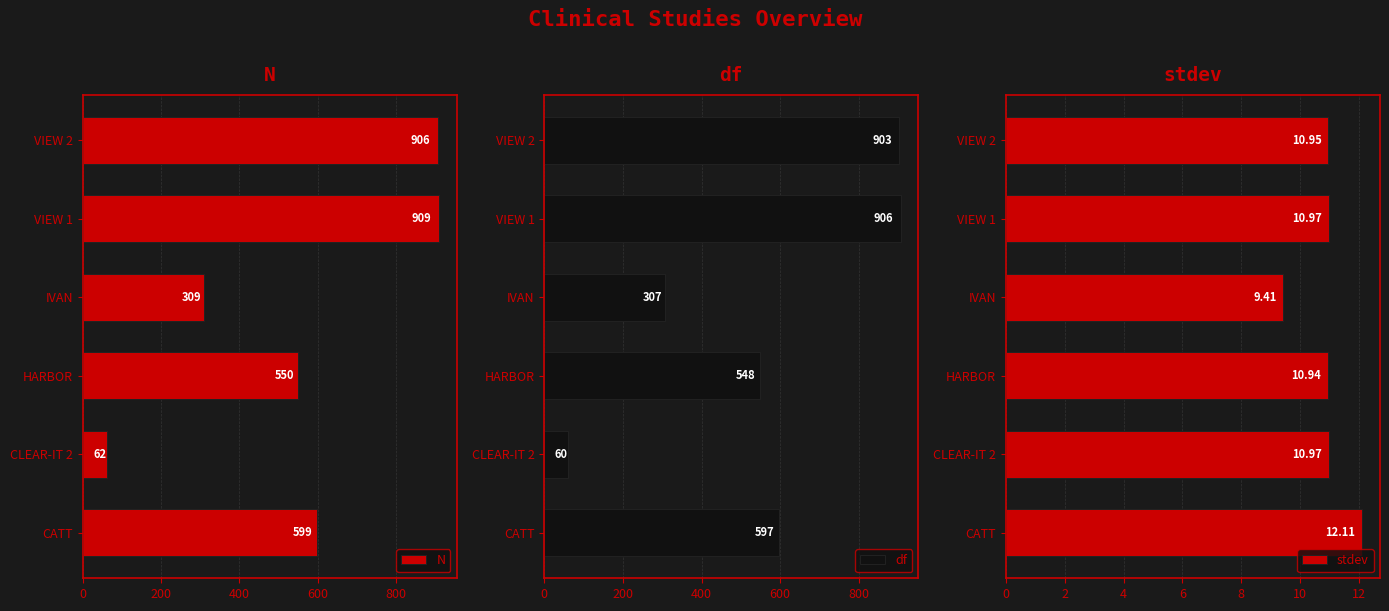

List the labels in order of N value, smallest first.

CLEAR-IT 2, IVAN, HARBOR, CATT, VIEW 2, VIEW 1